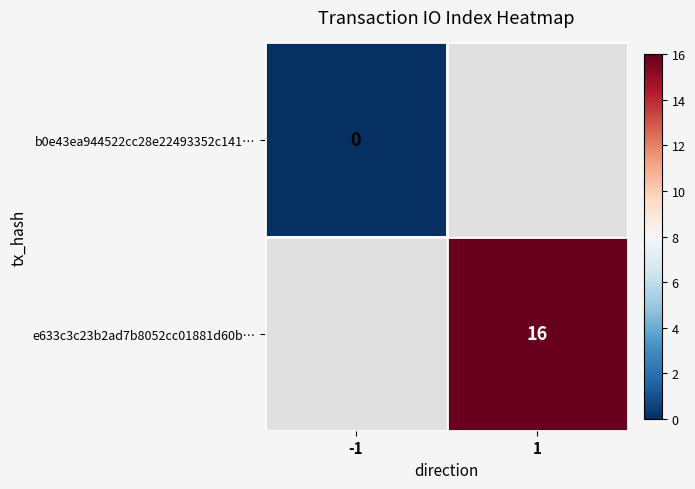

The value of e633c3c23b2ad7b8052cc01881d60b… at 1 is 5. True or false?

False